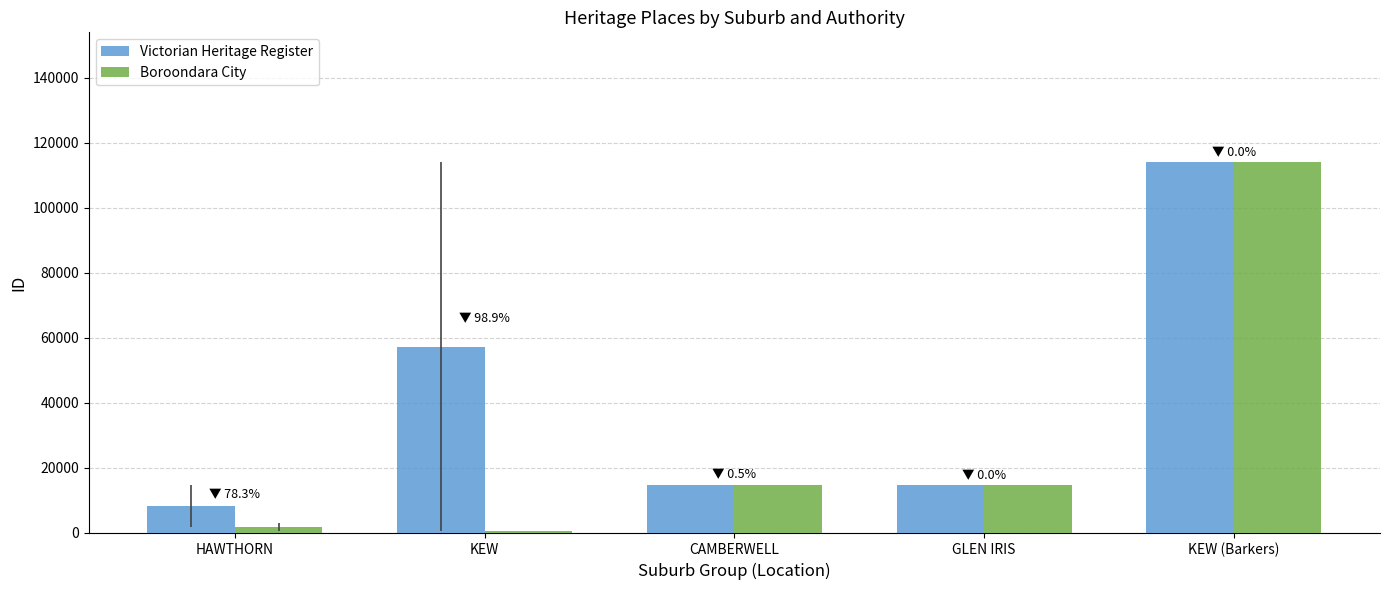

Rank the series by their average value, from lowest to highest.

Boroondara City, Victorian Heritage Register